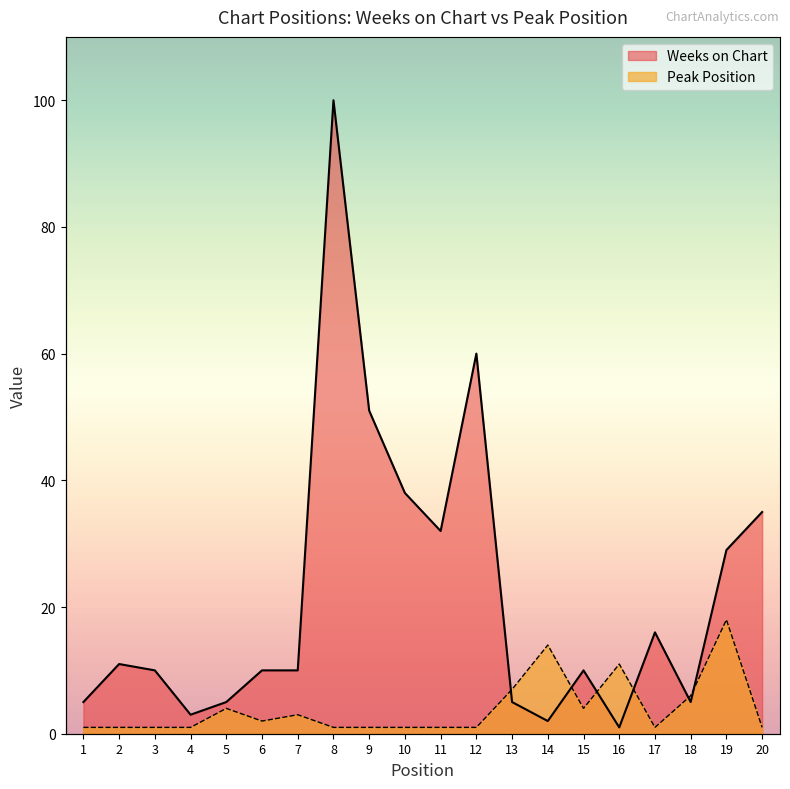

In Peak Position, how many points are higher than both neighbors (excluding endpoints)?

5